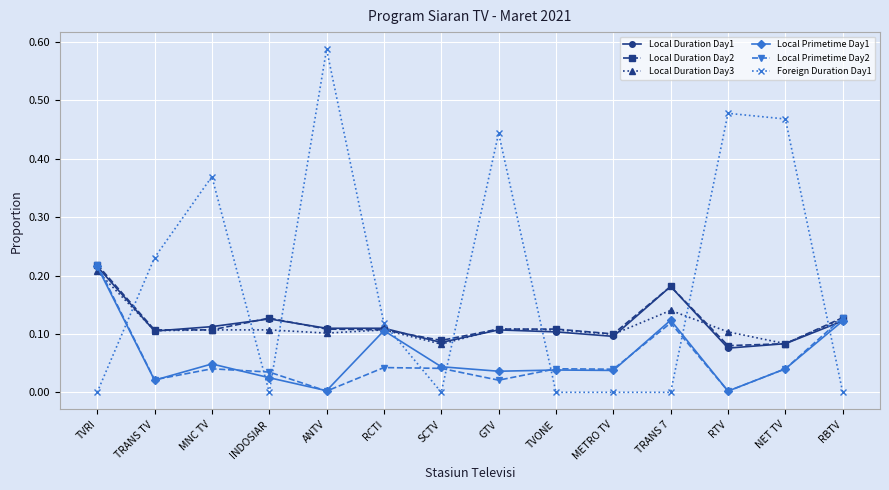

What is the sum of all Local Duration Day1 values?

1.6